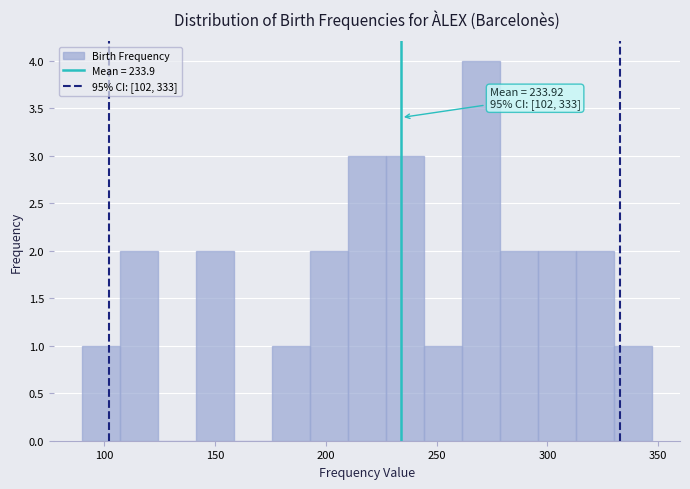

Read against the x-axis, roughly where is the centre of the tallest bar?

270